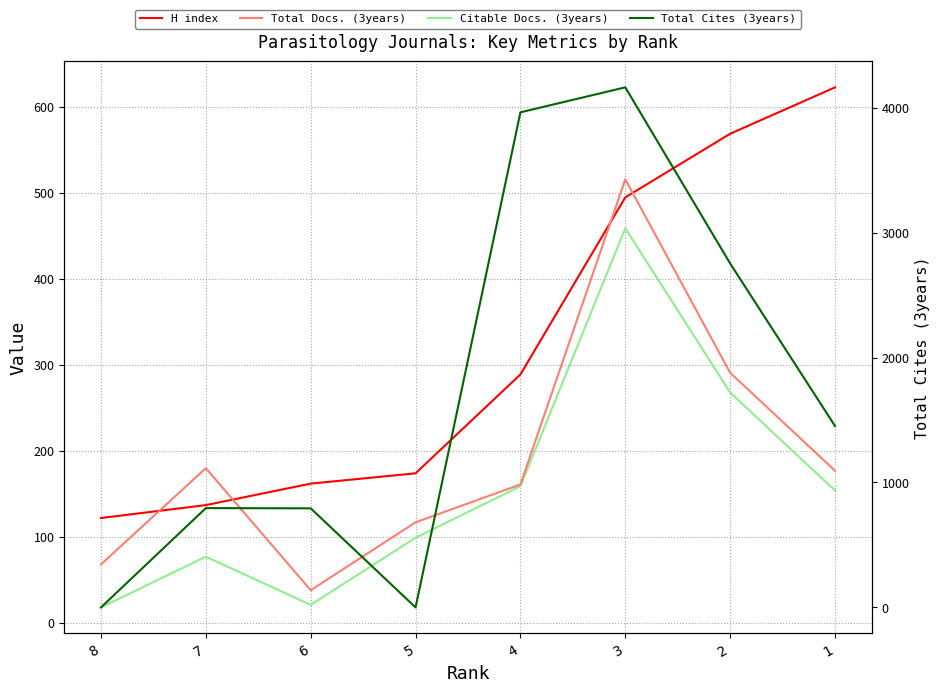

What are all the series names shown in the legend?

H index, Total Docs. (3years), Citable Docs. (3years), Total Cites (3years)